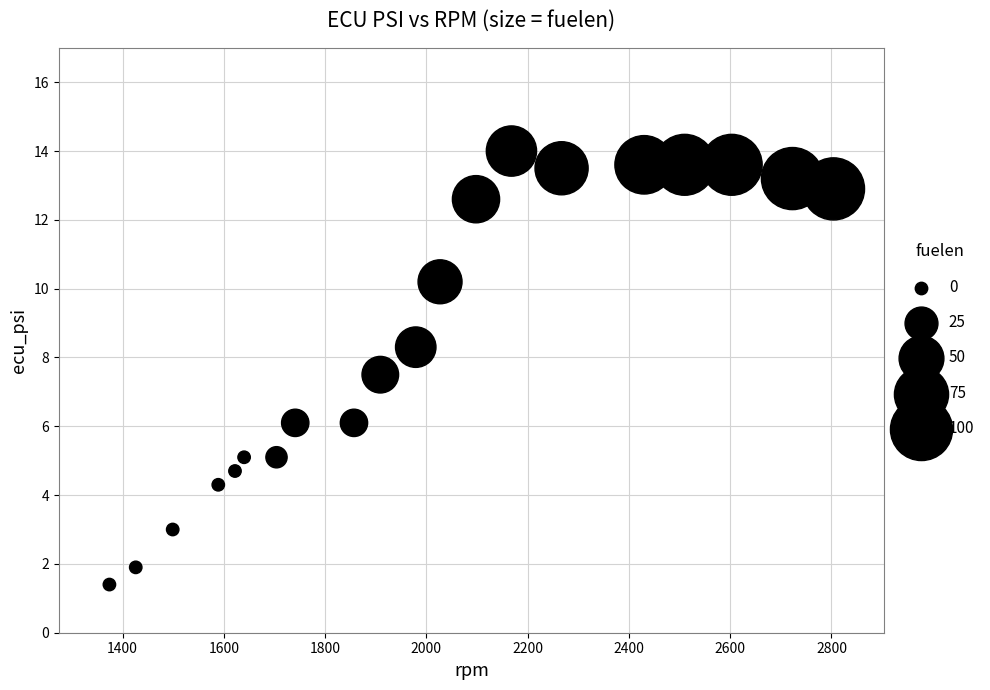

What is the range of X values (max minus min)?

1430.0